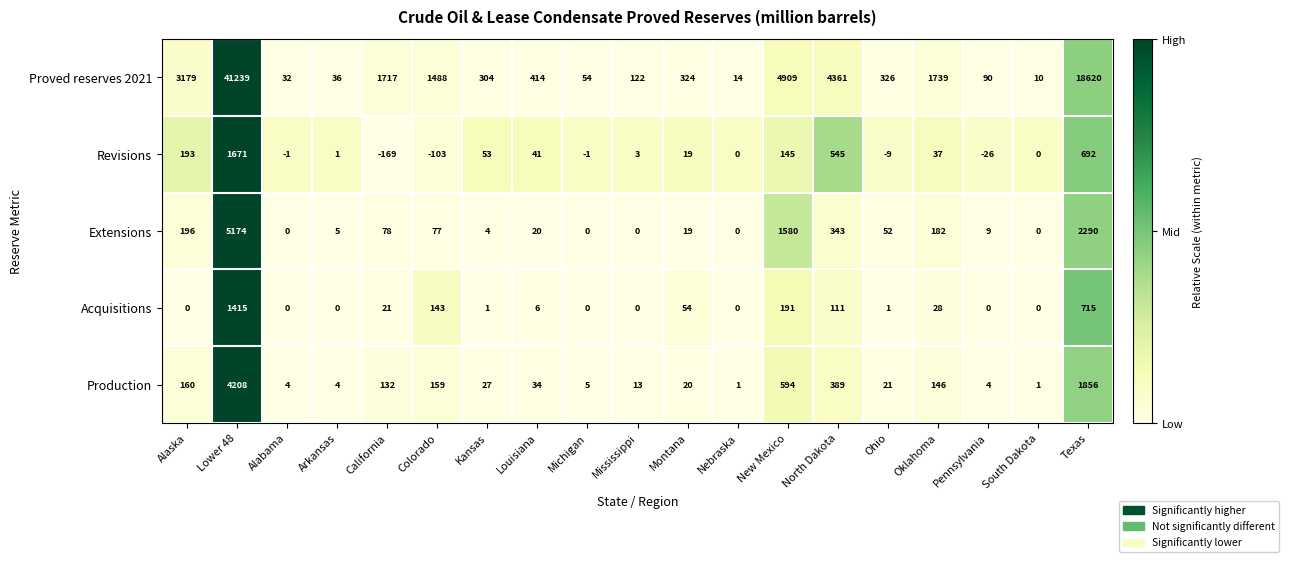

At which label is Extensions closest to 2587?

Texas